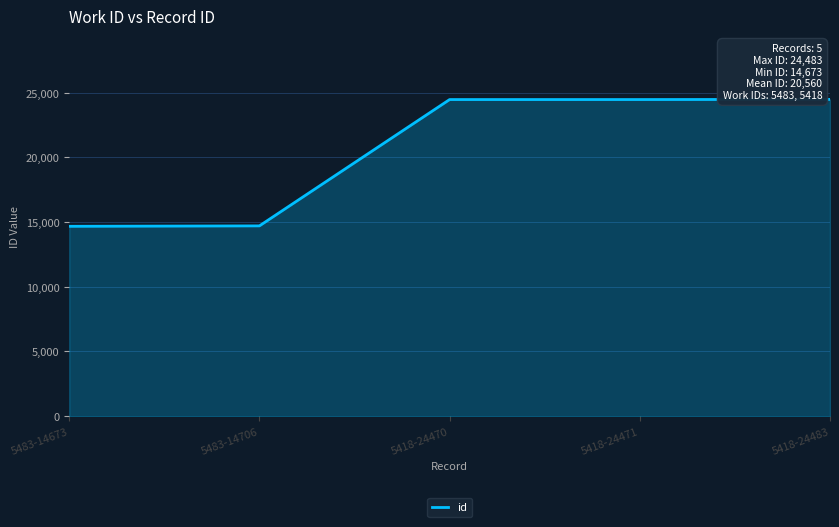

What is the average value?

20561